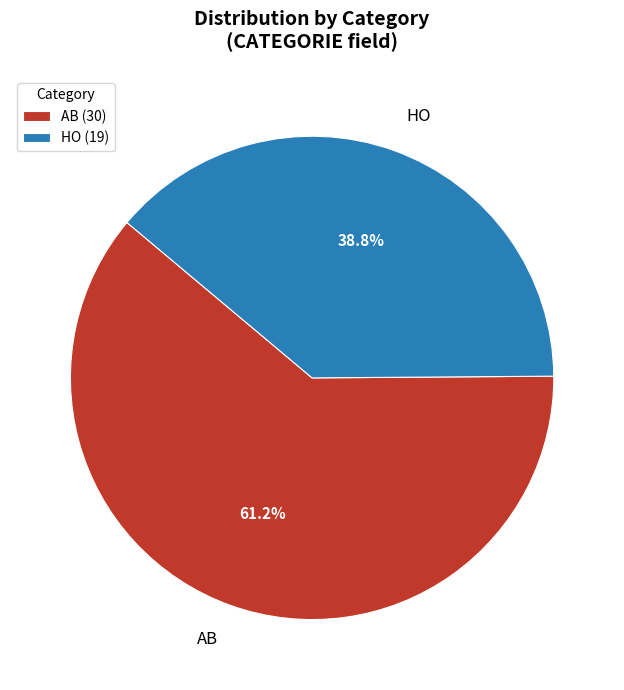

To the nearest percent, what is the difference between the AB and HO slice percentages?

22%